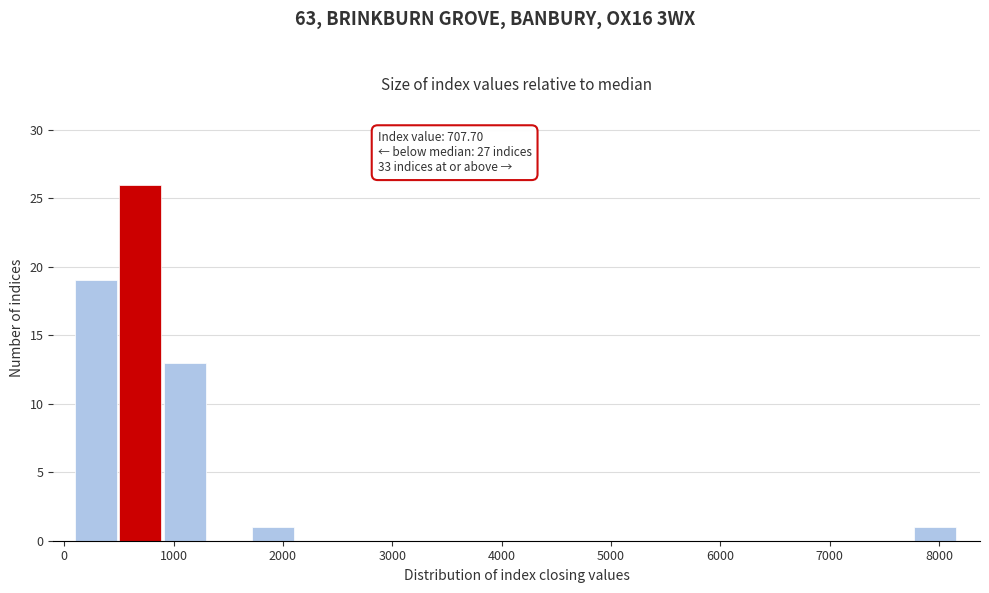

Over which range of the x-axis is the bar tallest?

500 to 900